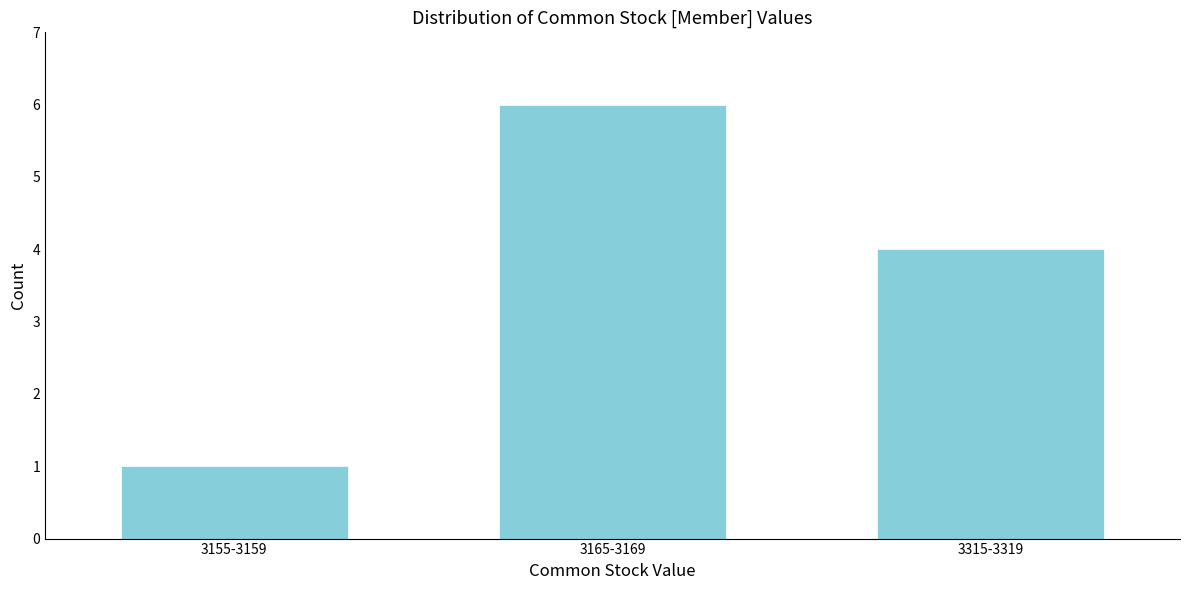

Reading right to left, list all the values displayed in this chart.

4	6	1